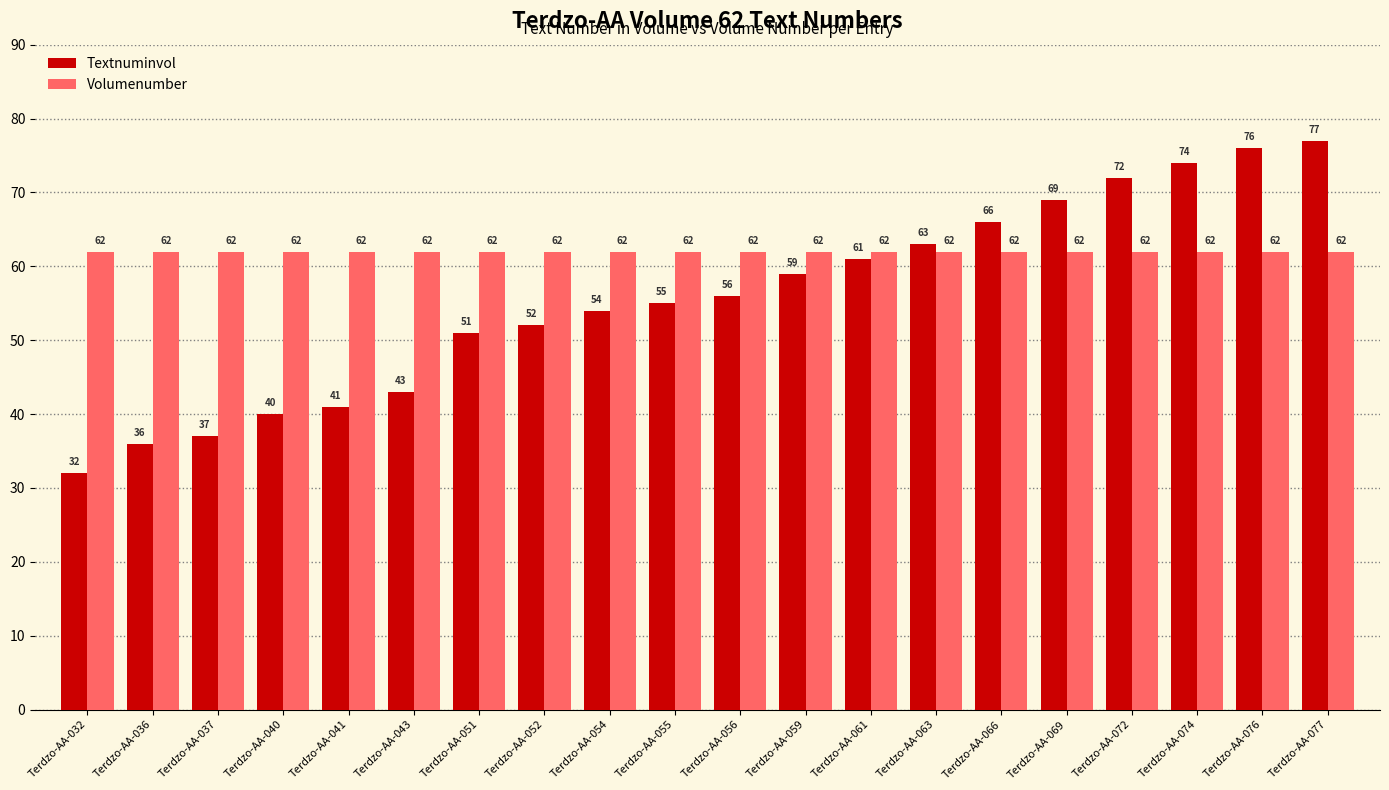

What is the spread (max minus min) of values at Terdzo-AA-041?

21